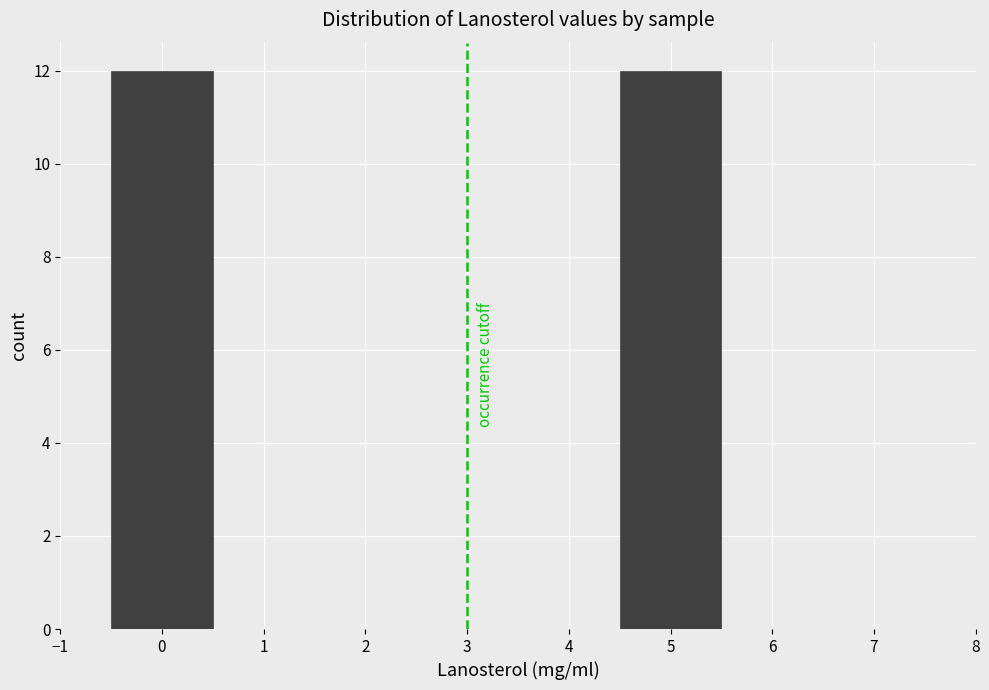

Reading left to right, transcribe this chart: for each bar, give the range it covers on the x-axis and its height. The values are not printed on the chart, so give them approximately, as read against the axis.

-0.5 to 0.5: 12
0.5 to 1.5: 0
1.5 to 2.5: 0
2.5 to 3.5: 0
3.5 to 4.5: 0
4.5 to 5.5: 12
5.5 to 6.5: 0